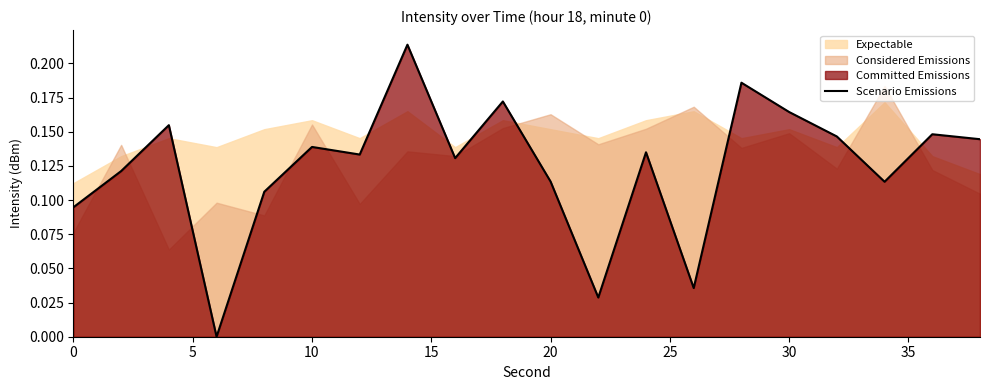

The chart shows a value of 0.2 at 0. True or false?

False